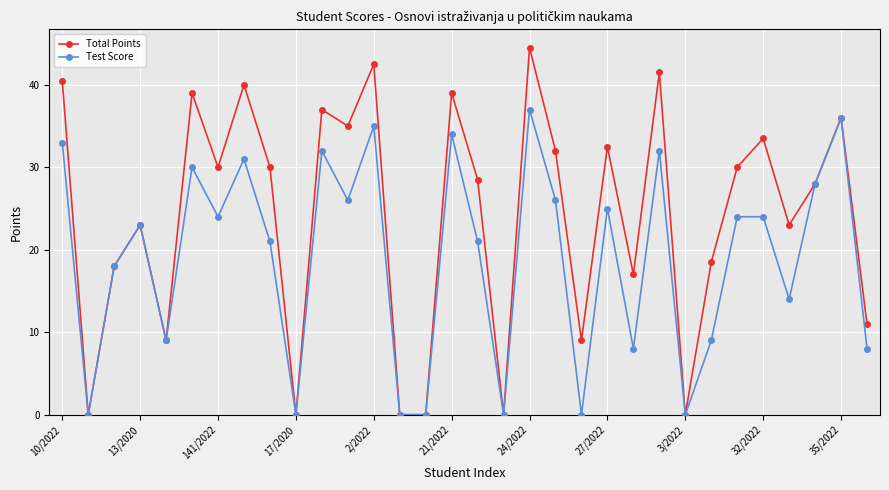

True or false: Test Score has more than 2 interior local peaks.

True